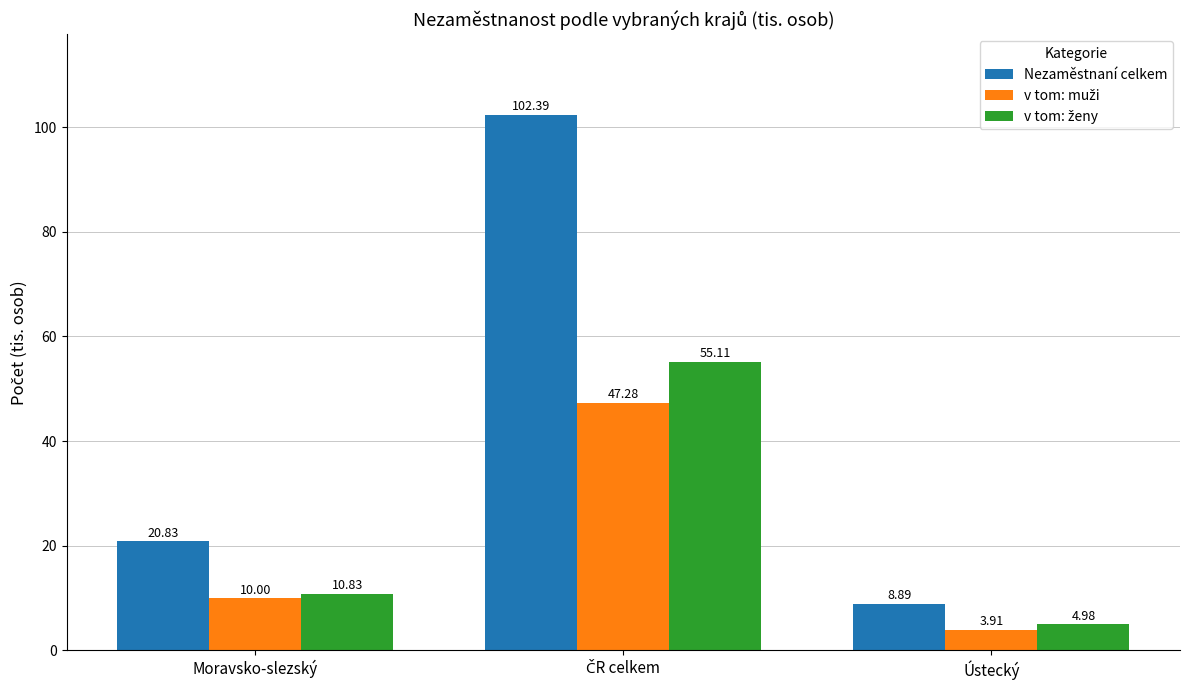

What is the total value across all series at Moravsko-slezský?

41.7